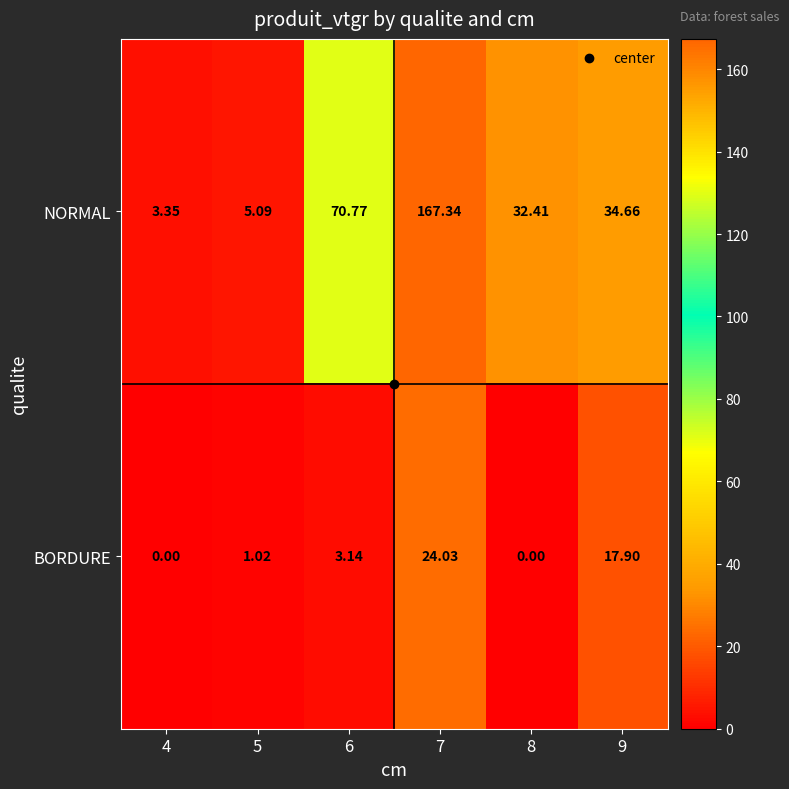

Rank the series by their average value, from highest to lowest.

NORMAL, BORDURE